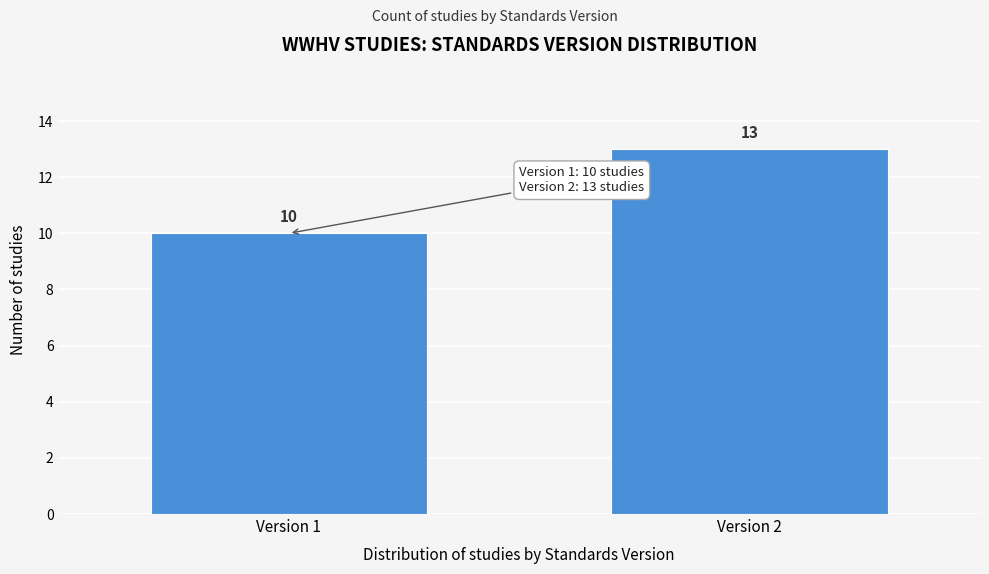

Reading left to right, extract all data points from this chart.

Version 1=10	Version 2=13